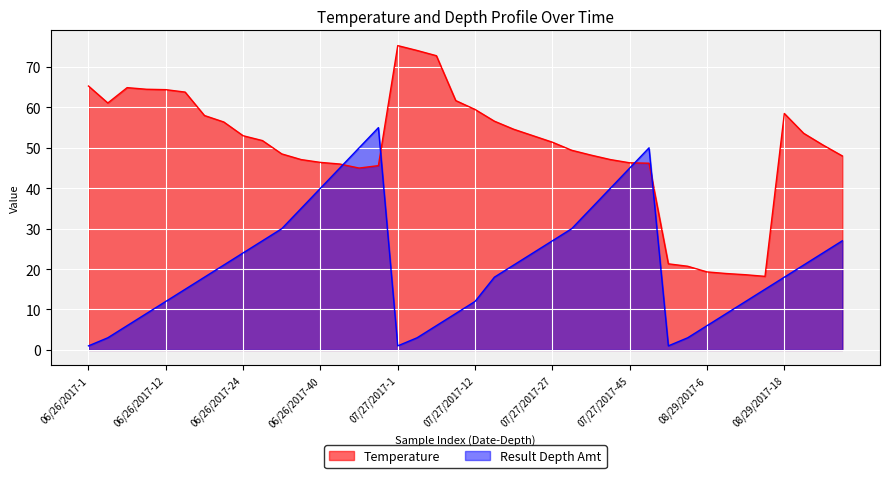

What are all the series names shown in the legend?

Temperature, Result Depth Amt